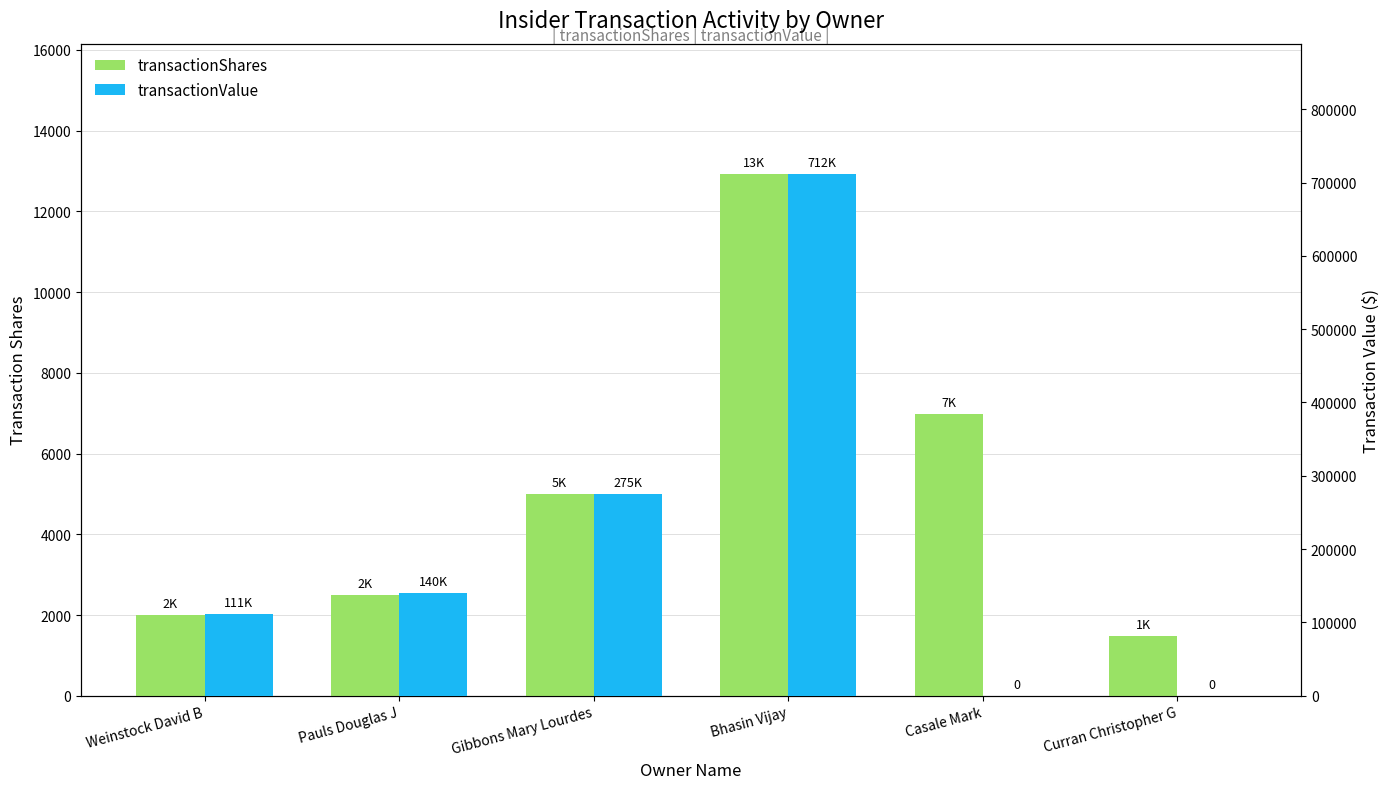

How many series are shown in this chart?

2